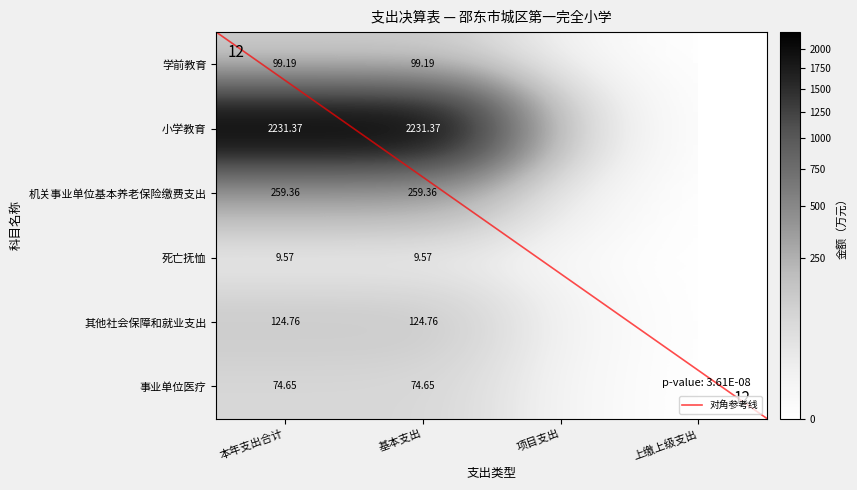

List the series in order of their peak value, lowest first.

死亡抚恤, 事业单位医疗, 学前教育, 其他社会保障和就业支出, 机关事业单位基本养老保险缴费支出, 小学教育